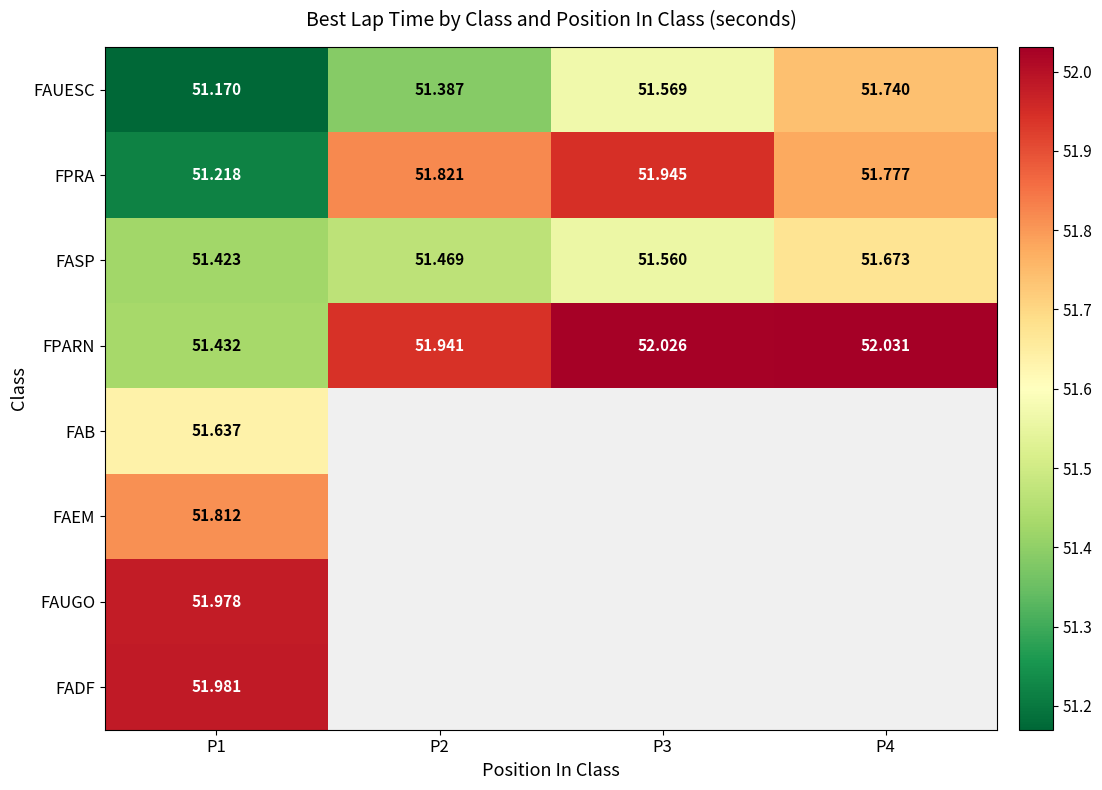

Count the FASP values in the range 51 to 52.

4